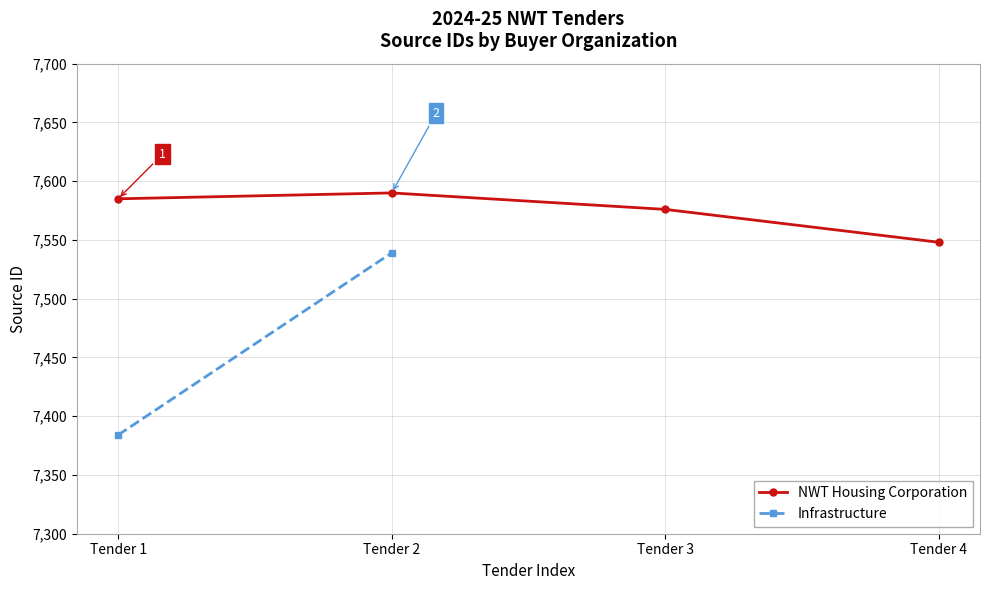

What is the ratio of the value at Tender 3 to the value at Tender 1?

1.0